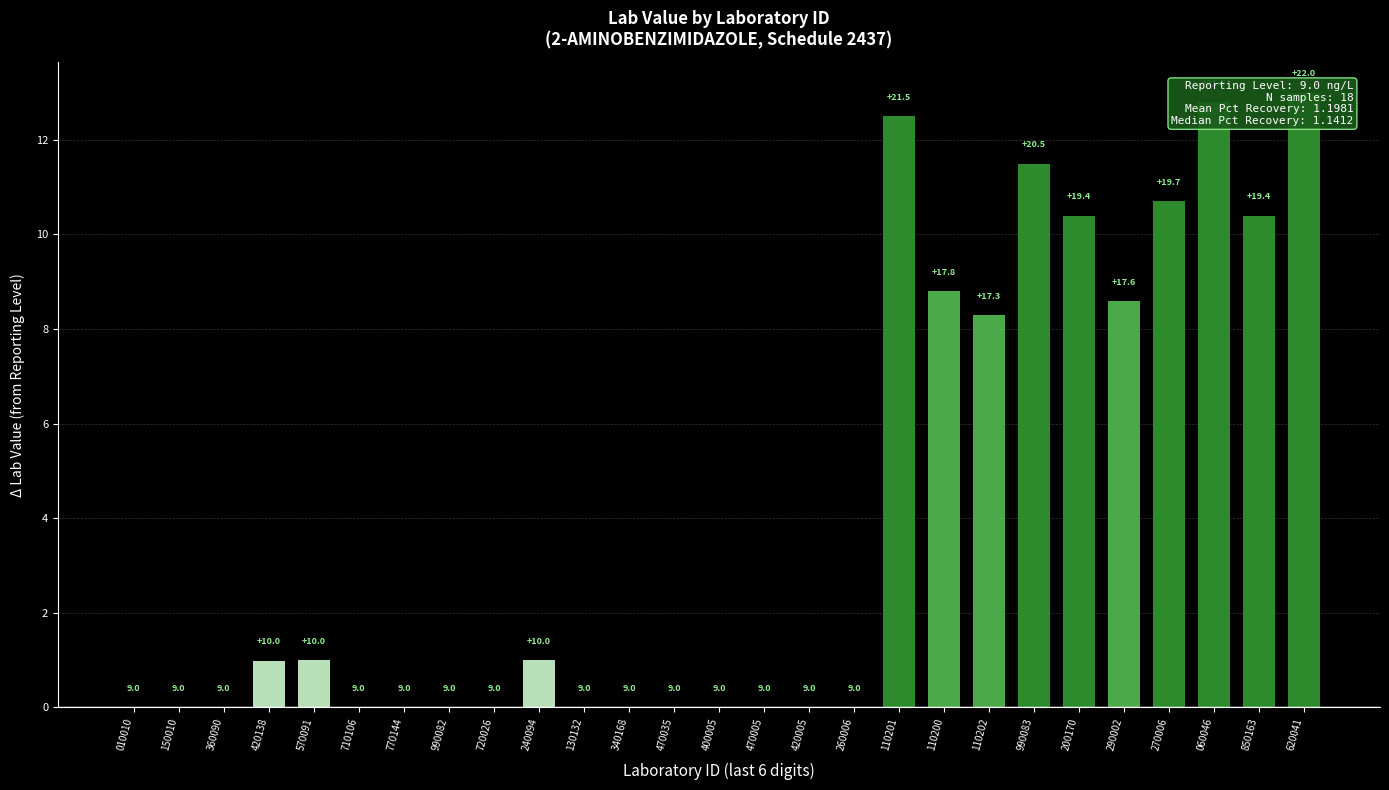

The chart shows a value of 10.4 at 850163. True or false?

True